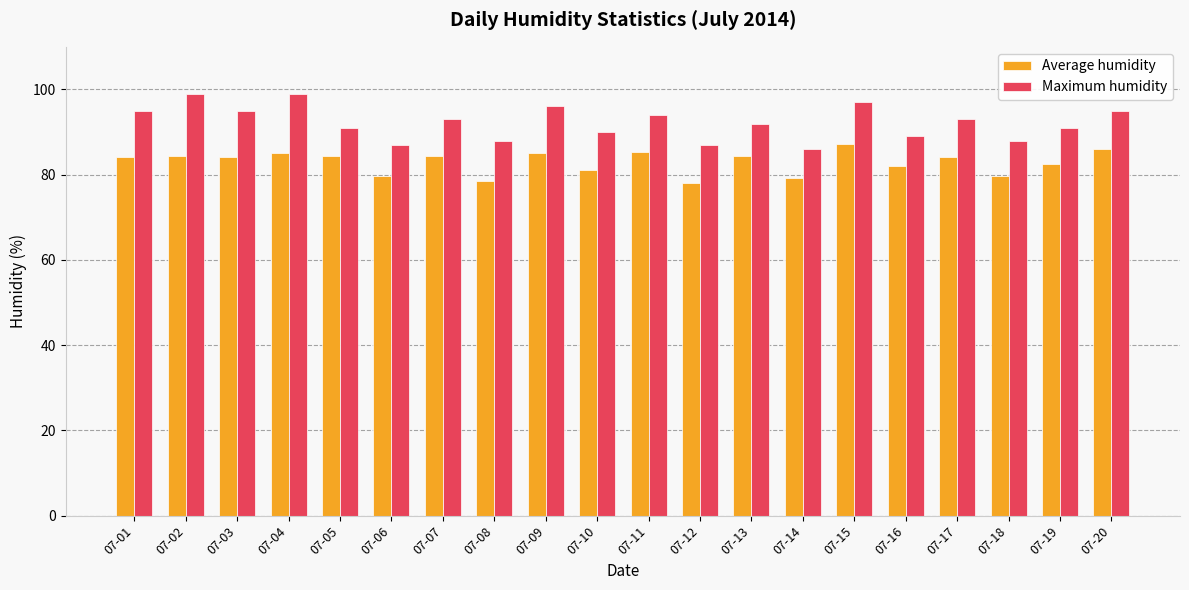

The value of Maximum humidity at 07-08 is 88.0. True or false?

True